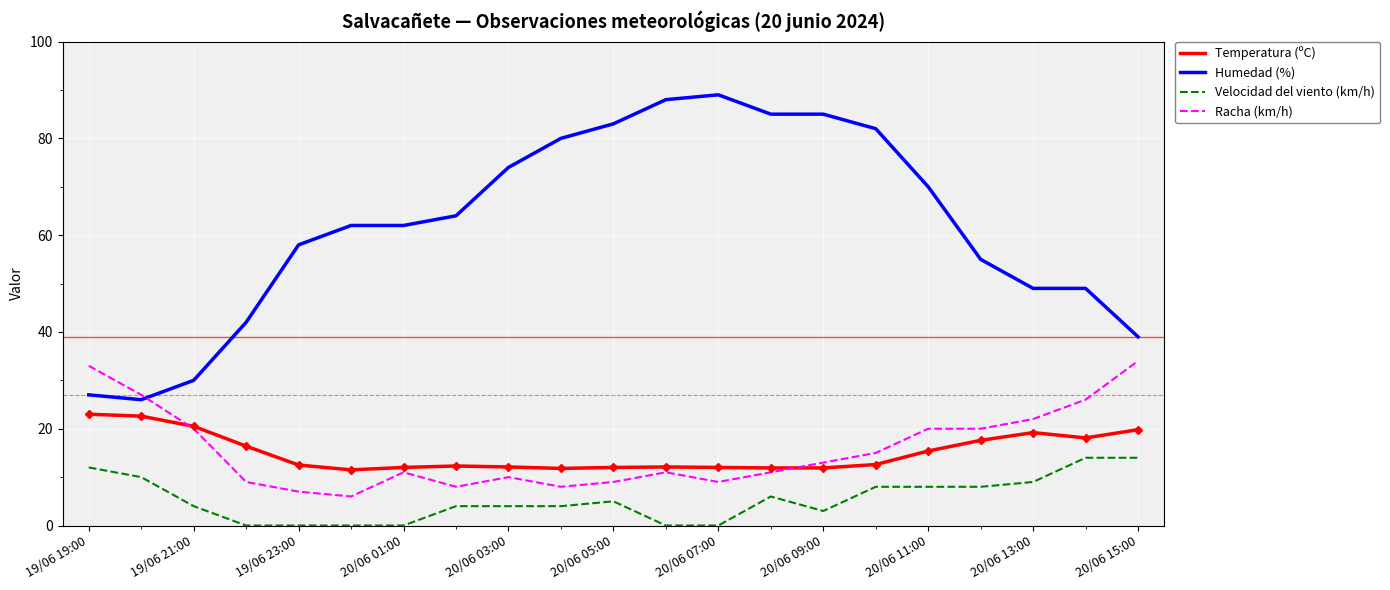

What is the maximum value for Temperatura (ºC)?

23.0